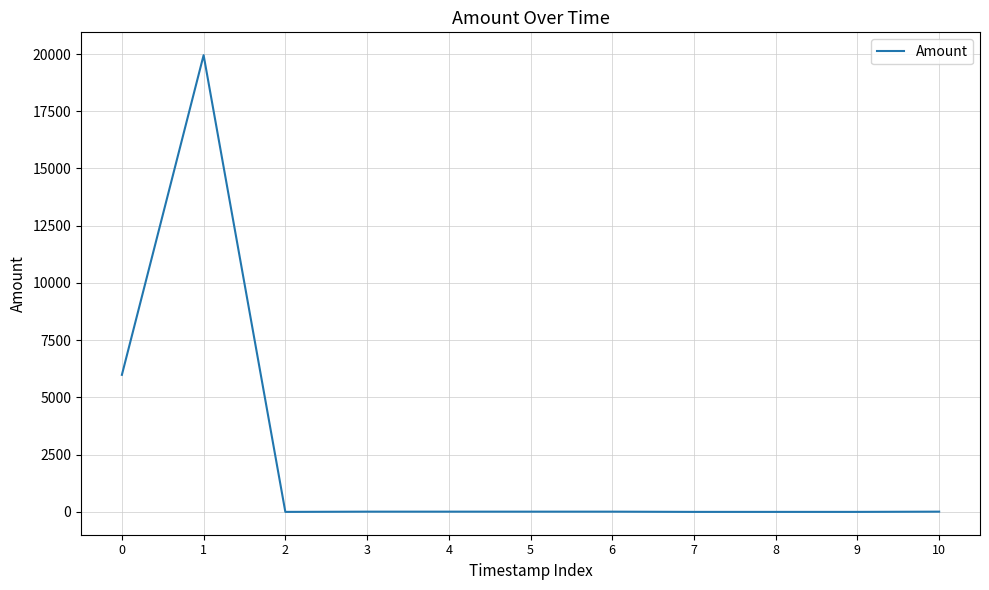

What is the change in value from 0 to 2?

-5986